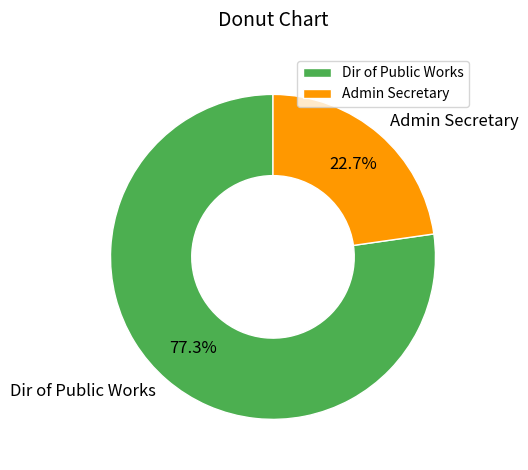

Which slice is the largest?

Dir of Public Works